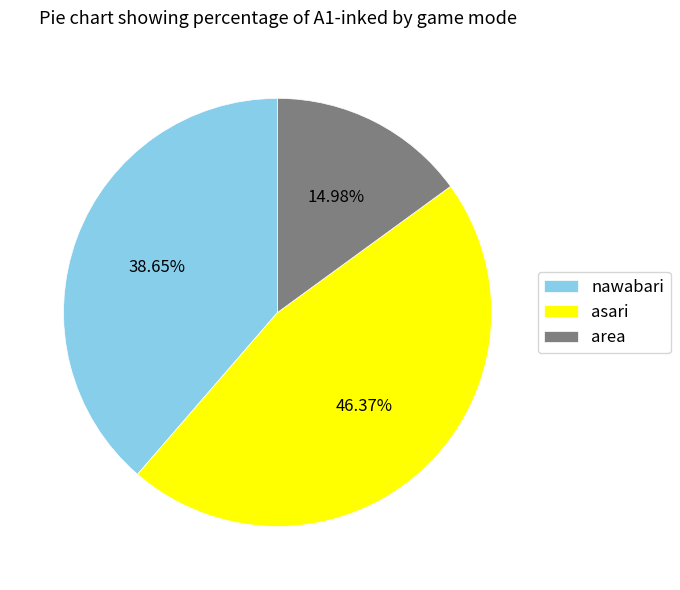

To the nearest percent, what is the combined percentage of area and nawabari?

54%